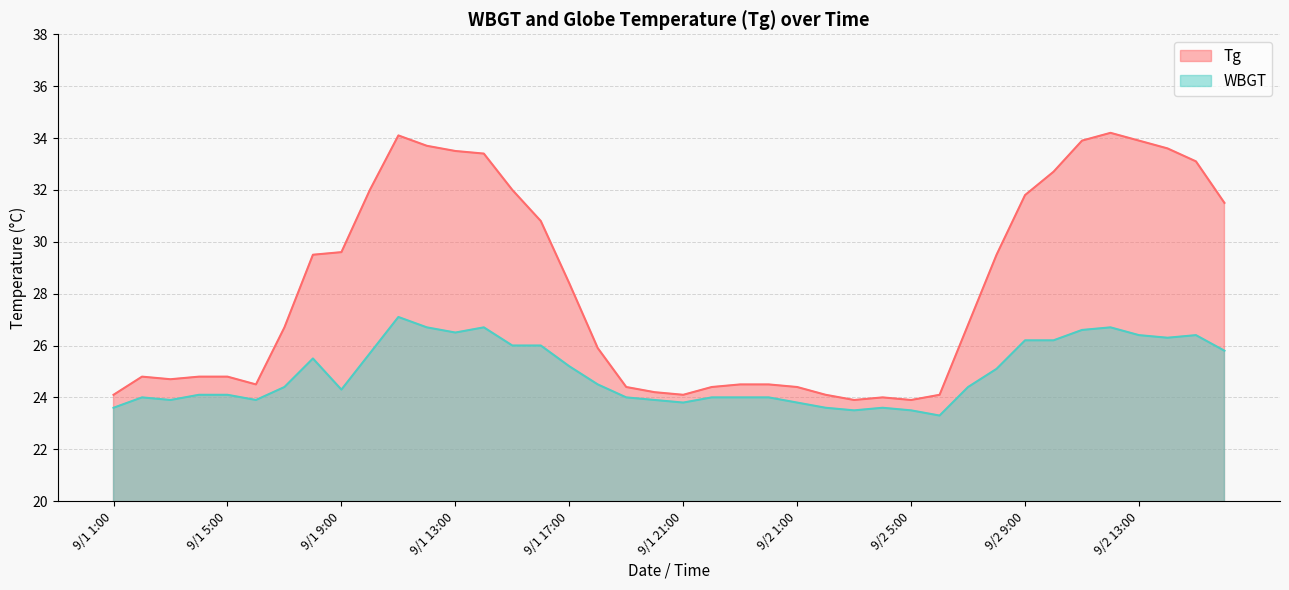

What is the average value of the WBGT series?

24.9